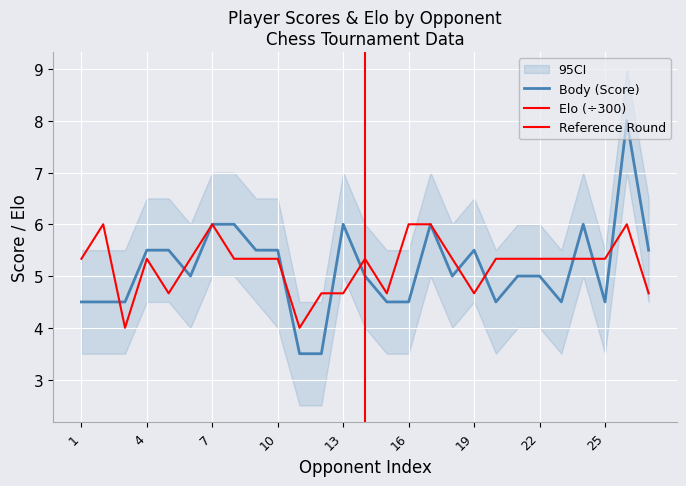

Reading left to right, what are all the values shown in this chart?

Body: 1=4.5	2=4.5	3=4.5	4=5.5	5=5.5	6=5.0	7=6.0	8=6.0	9=5.5	10=5.5	11=3.5	12=3.5	13=6.0	14=5.0	15=4.5	16=4.5	17=6.0	18=5.0	19=5.5	20=4.5	21=5.0	22=5.0	23=4.5	24=6.0	25=4.5	26=8.0	27=5.5
Elo: 1=5.3	2=6.0	3=4.0	4=5.3	5=4.7	6=5.3	7=6.0	8=5.3	9=5.3	10=5.3	11=4.0	12=4.7	13=4.7	14=5.3	15=4.7	16=6.0	17=6.0	18=5.3	19=4.7	20=5.3	21=5.3	22=5.3	23=5.3	24=5.3	25=5.3	26=6.0	27=4.7